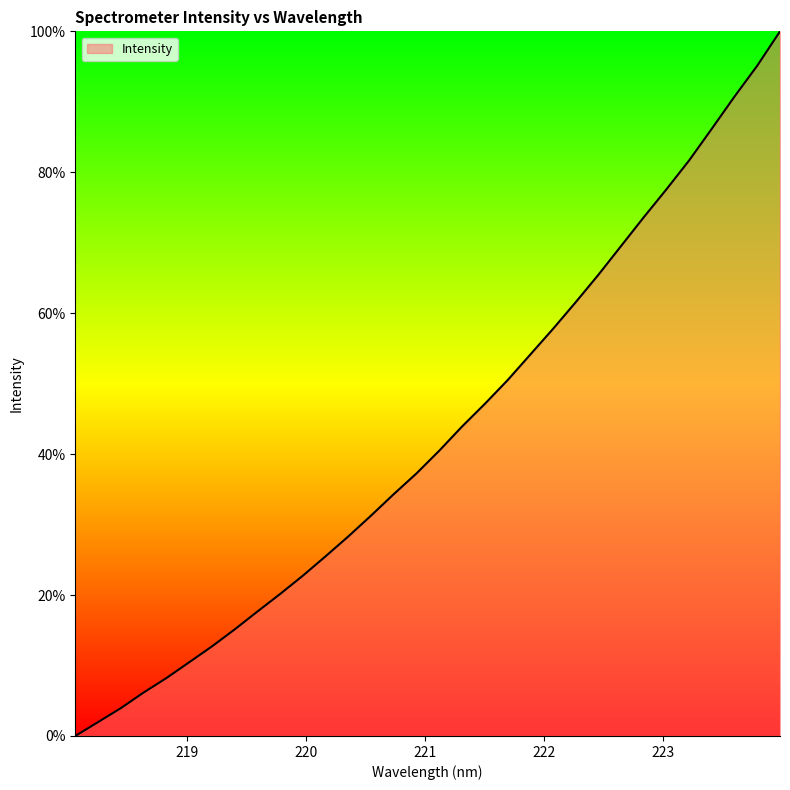

What is the greatest value displayed?

100.0